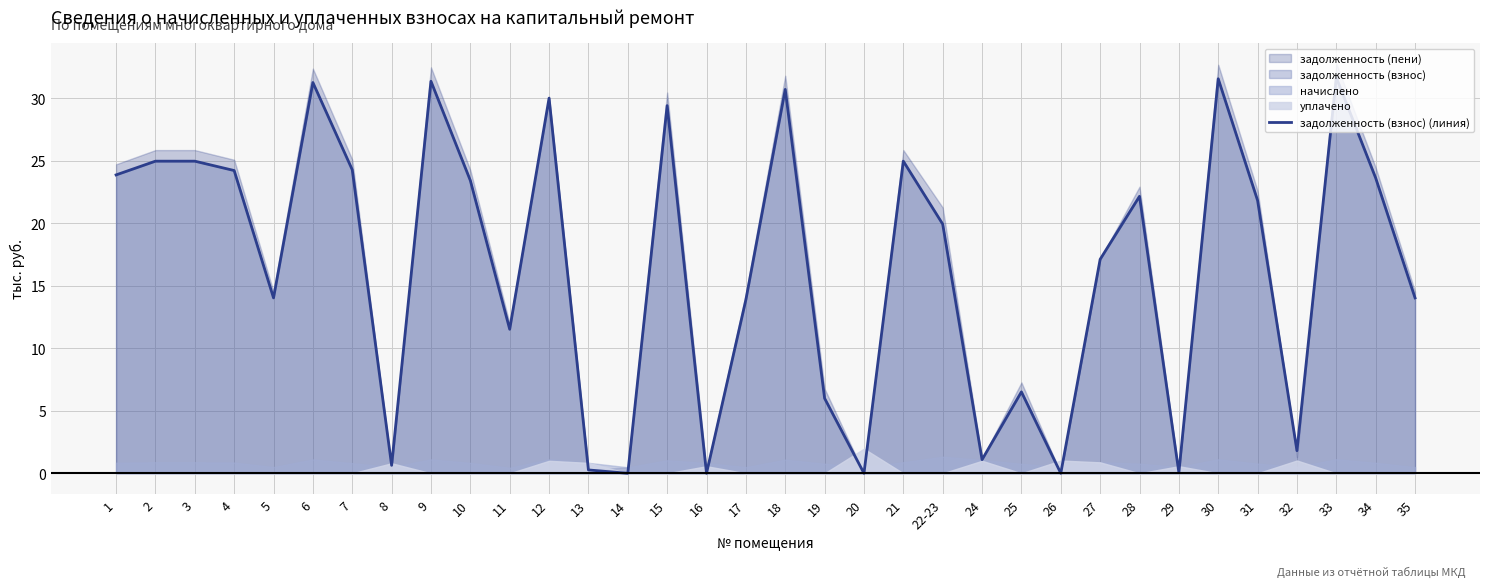

The chart shows a value of 14.2 at 20. True or false?

False